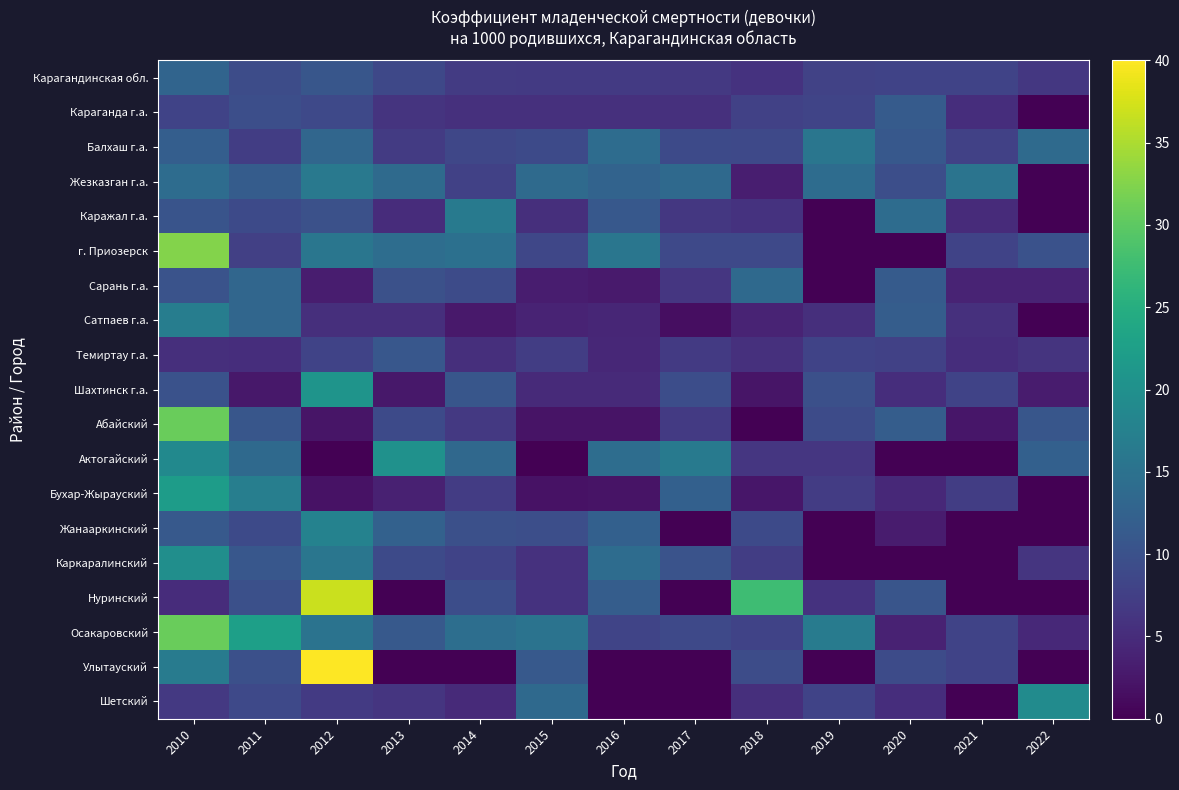

Between 2019 and 2021, which is larger?

2021